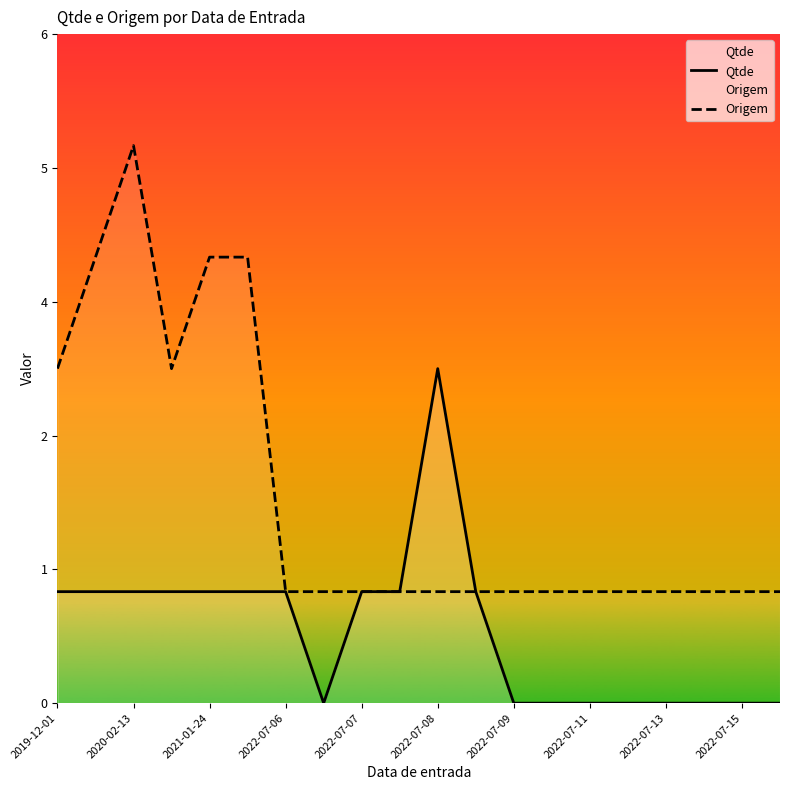

At 2022-07-09, list the series in order from smallest to largest.

Qtde, Origem